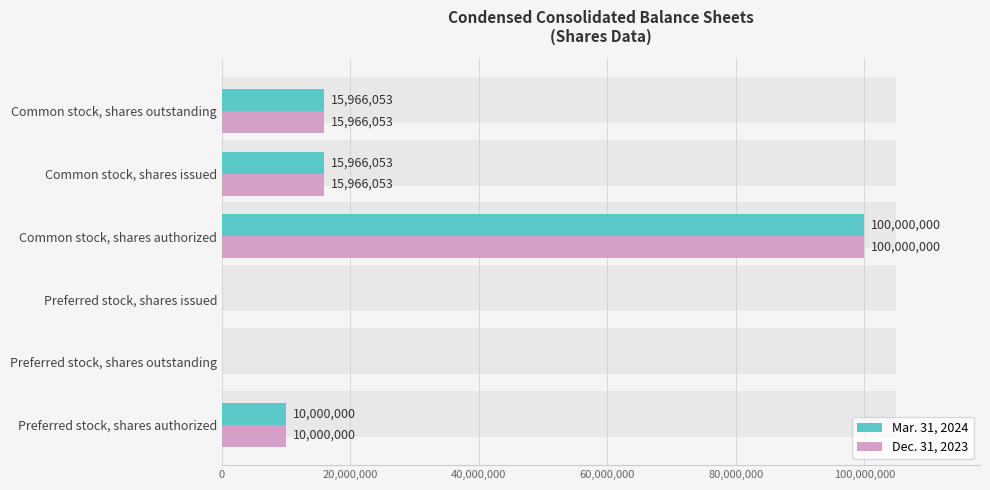

How many distinct data groups are displayed?

2